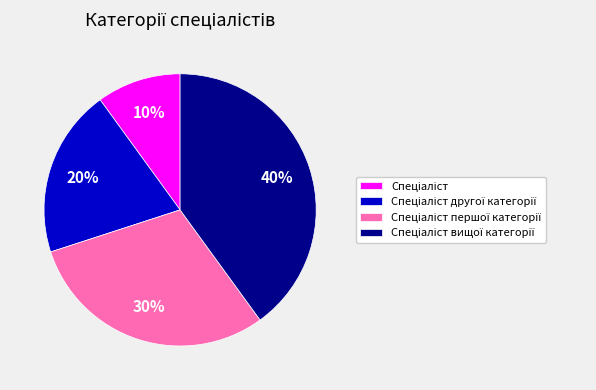

To the nearest percent, what is the difference between the largest and smallest slice percentages?

30%